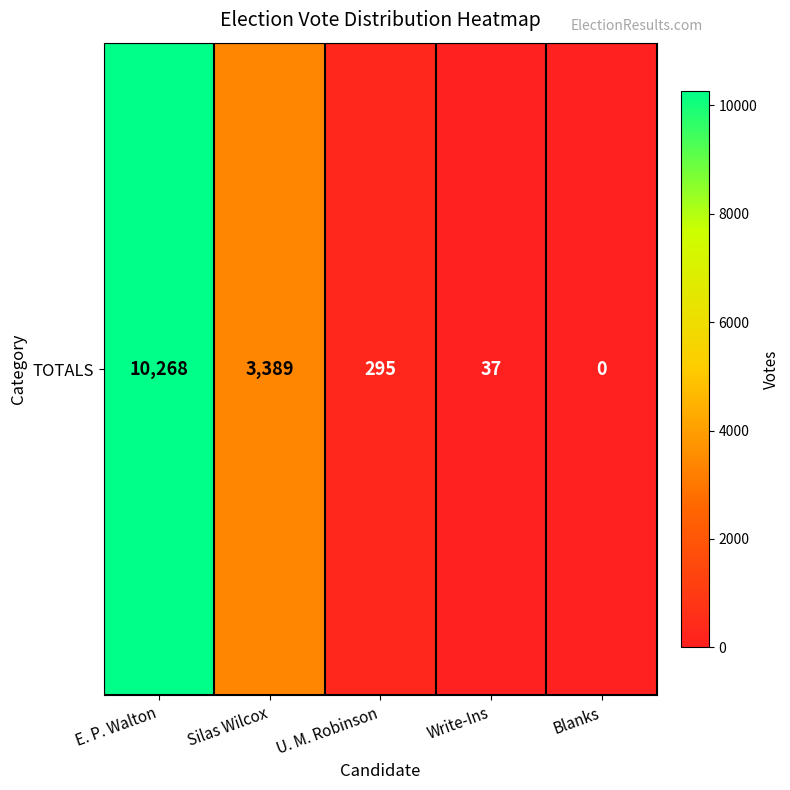

Rank the categories by value from lowest to highest.

Blanks, Write-Ins, U. M. Robinson, Silas Wilcox, E. P. Walton